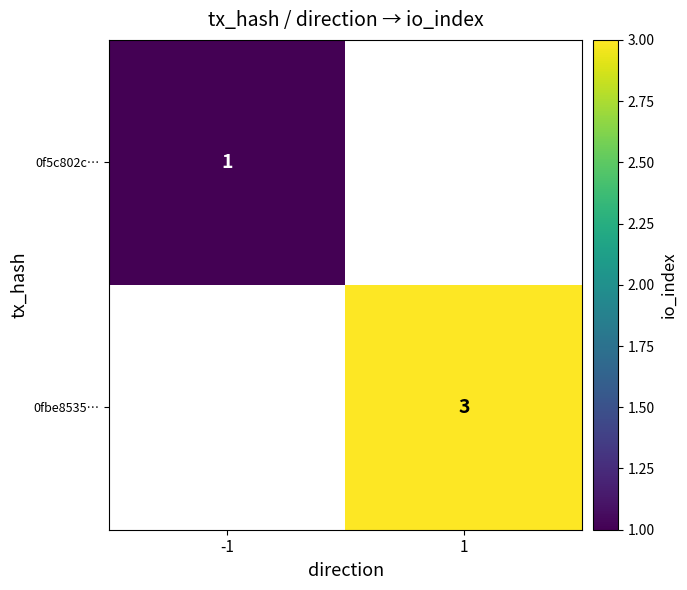

True or false: 0fbe8535… has a value of 4.6 at 1.

False